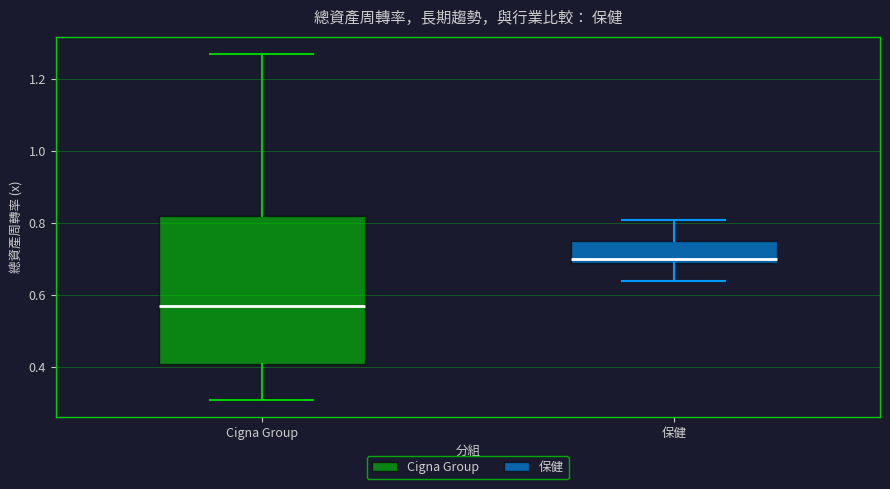

Reading left to right, read every box against the y-axis: the position of its median line, the range the box covers, and the ends of its whiskers. The values are not printed on the chart, so give them approximately, as read against the axis.

Cigna Group: median 0.58, box 0.42 to 0.82, whiskers 0.32 to 1.28
保健: median 0.70 (just above the box's lower edge), box 0.70 to 0.76, whiskers 0.64 to 0.82